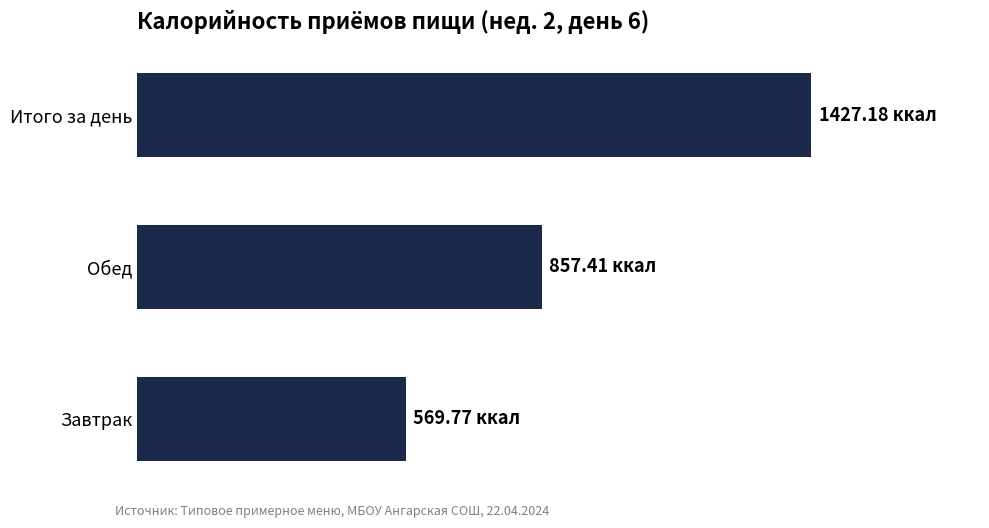

Are the bars horizontal?

Yes